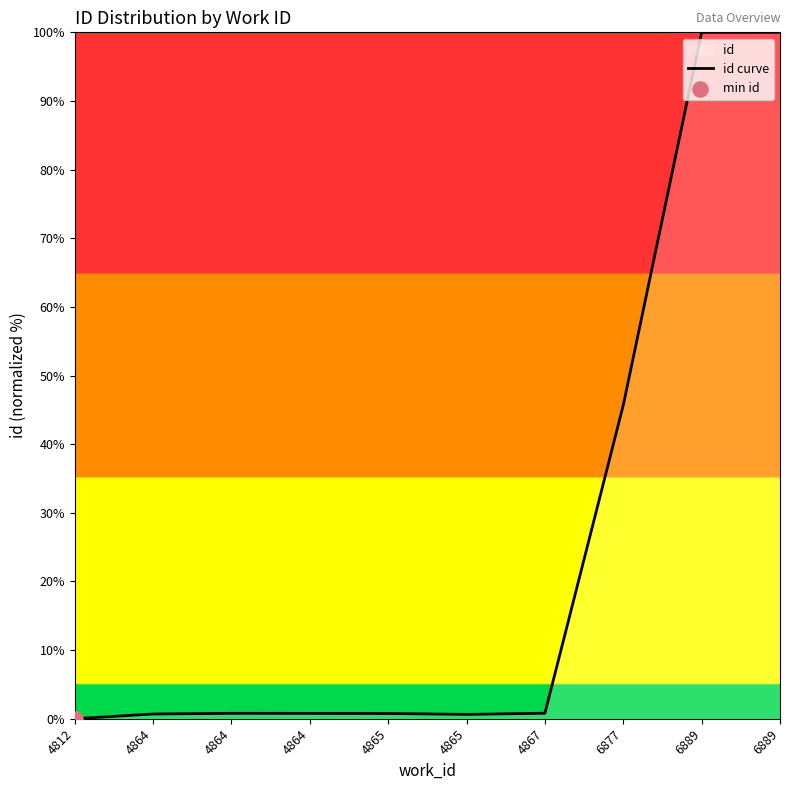

Which has a higher value, 4812 or 4864?

4864